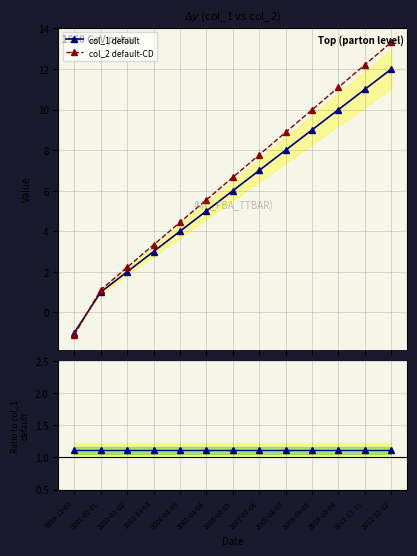

True or false: col_1 default has a value of 1.0 at 2001-01-01.

True